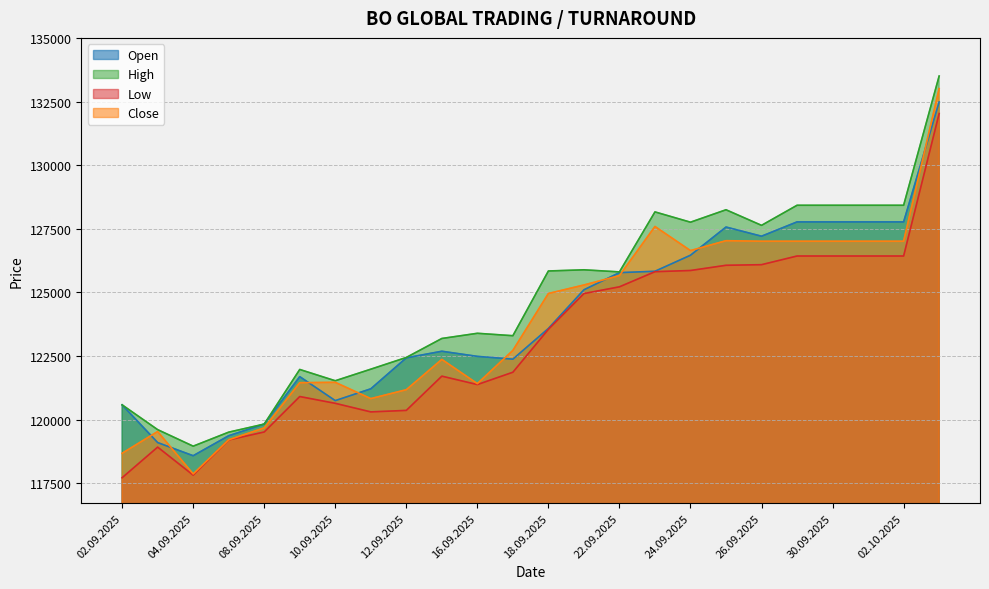

At 23.09.2025, list the series in order from largest to smallest.

High, Close, Open, Low